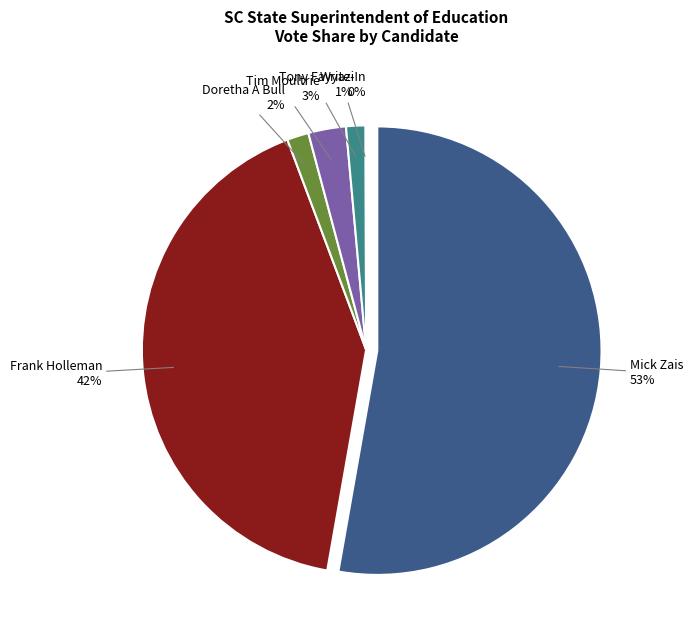

True or false: 22 accounts for 26% of the total.

False